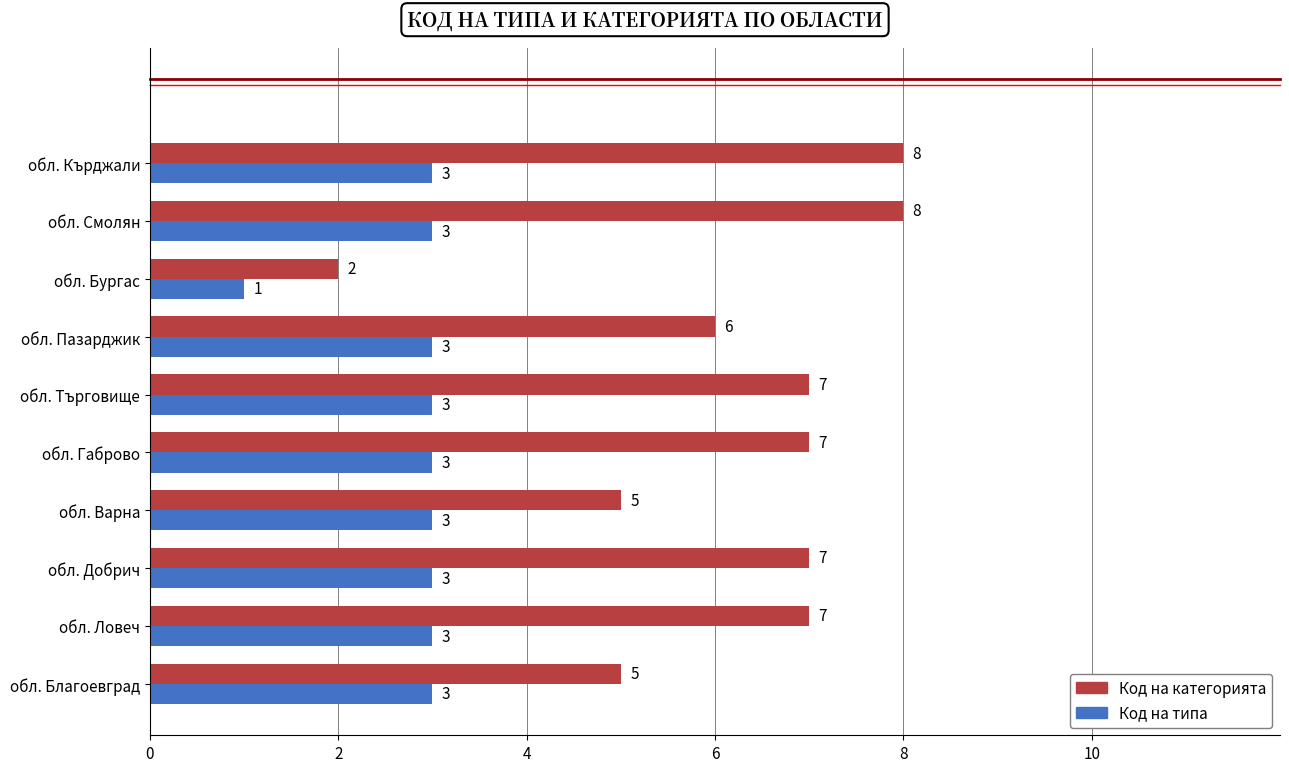

What are all the series names shown in the legend?

Код на категорията, Код на типа